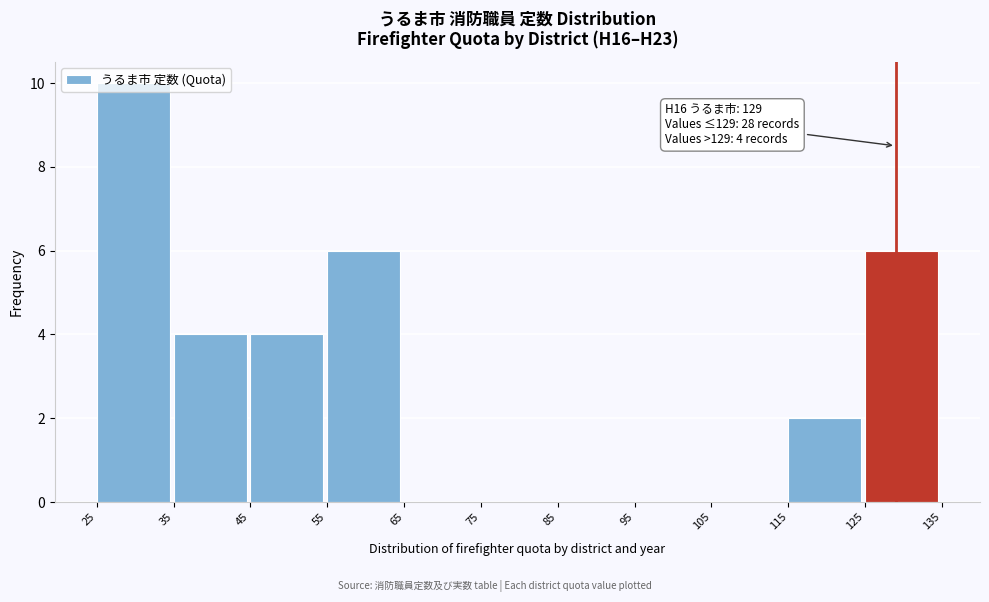

Which range on the x-axis has the tallest bar?

25 to 35